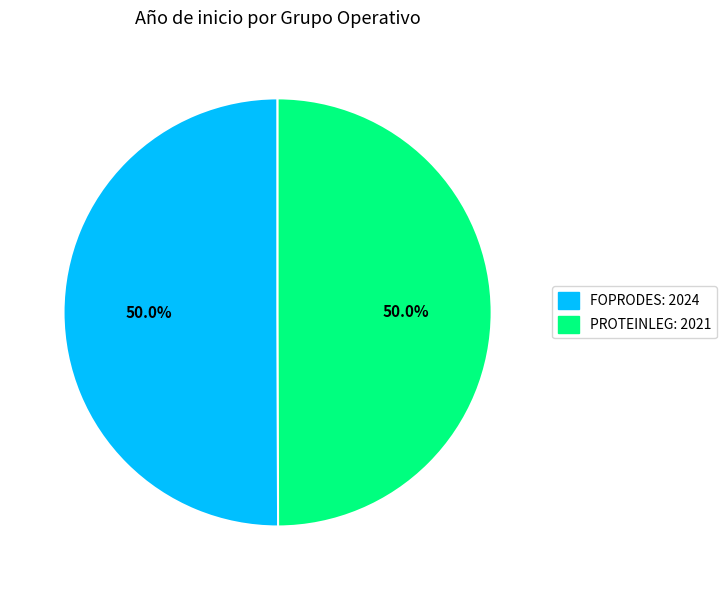

Count the number of slices in the pie.

2